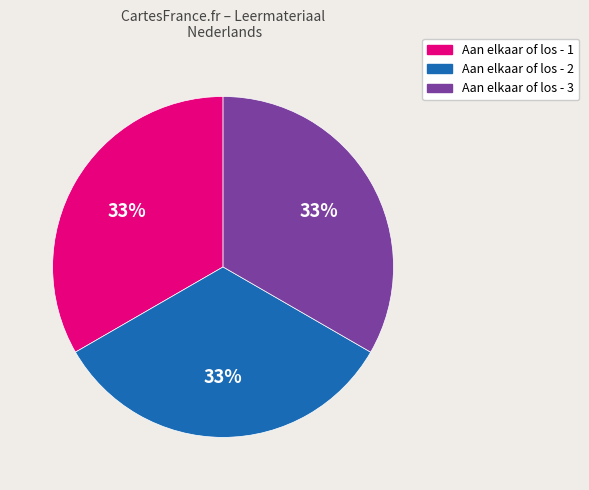

Does any single category account for the majority?

No